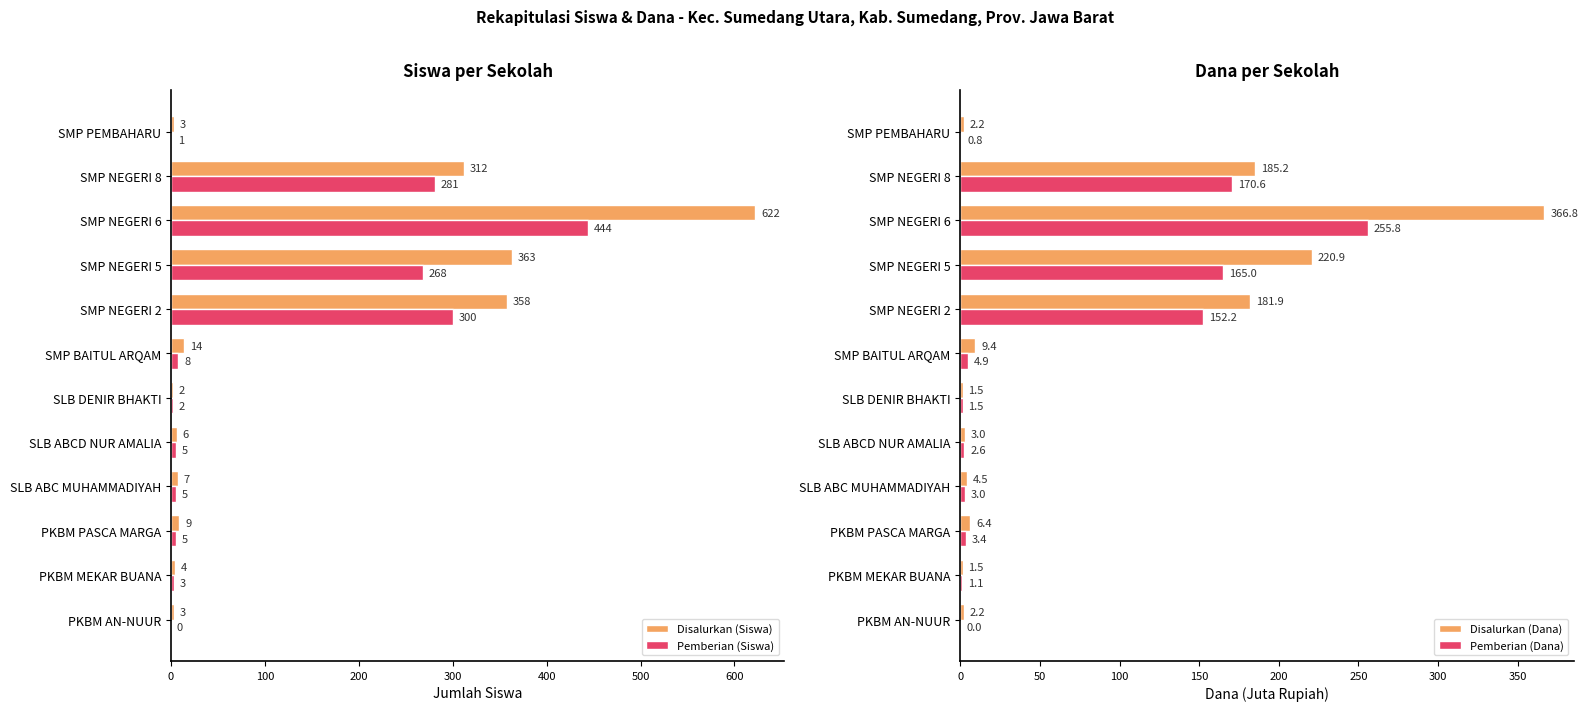

How many positive values does the Pemberian (Siswa) series have?

11